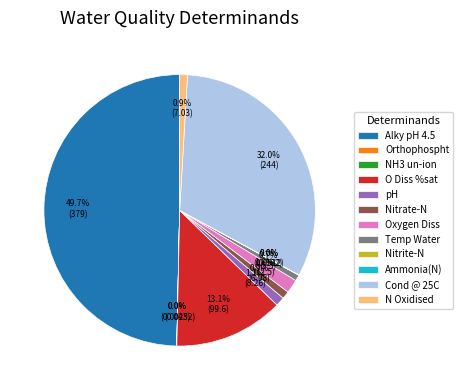

To the nearest percent, what percentage of the pie is Temp Water?

1%